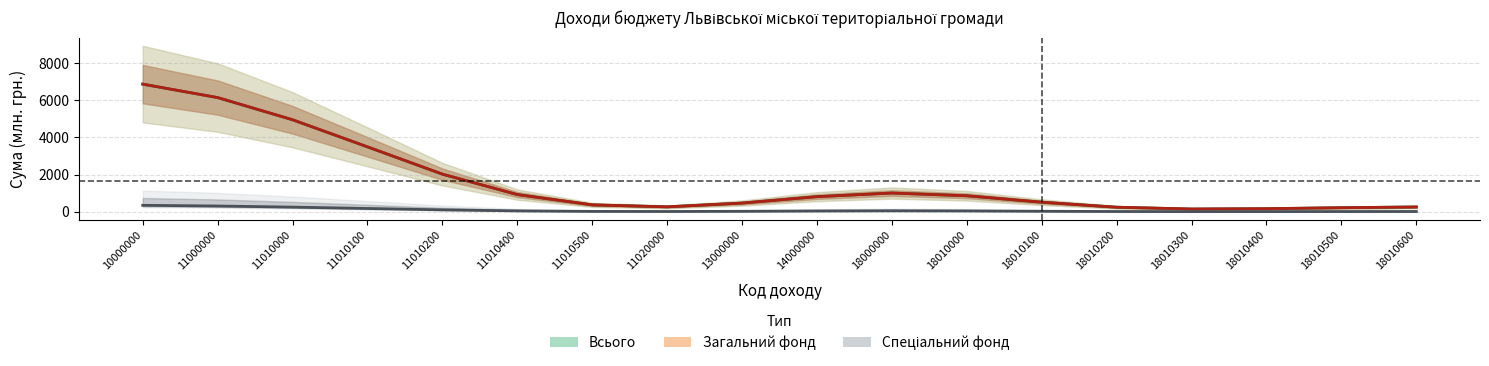

At which label does Спеціальний фонд first exceed 40?

10000000